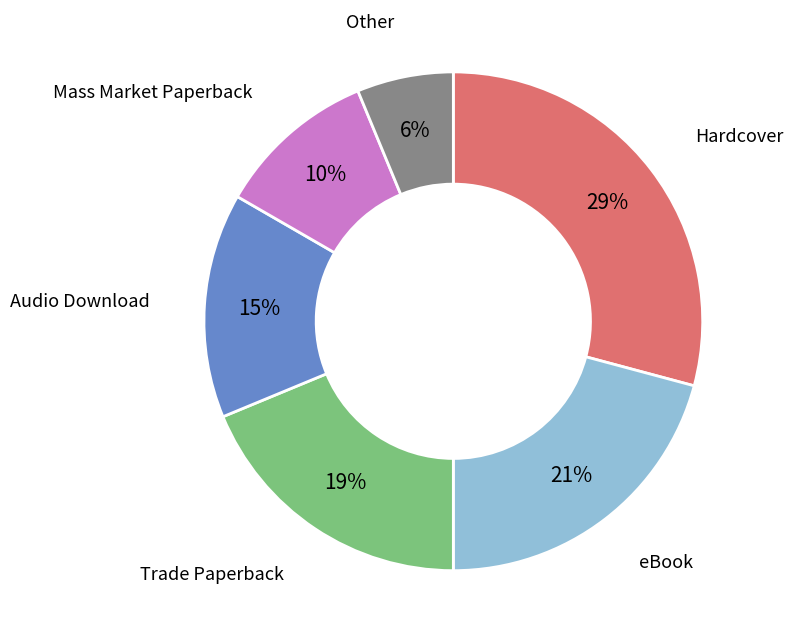

Is there any slice that represents more than half of the pie?

No